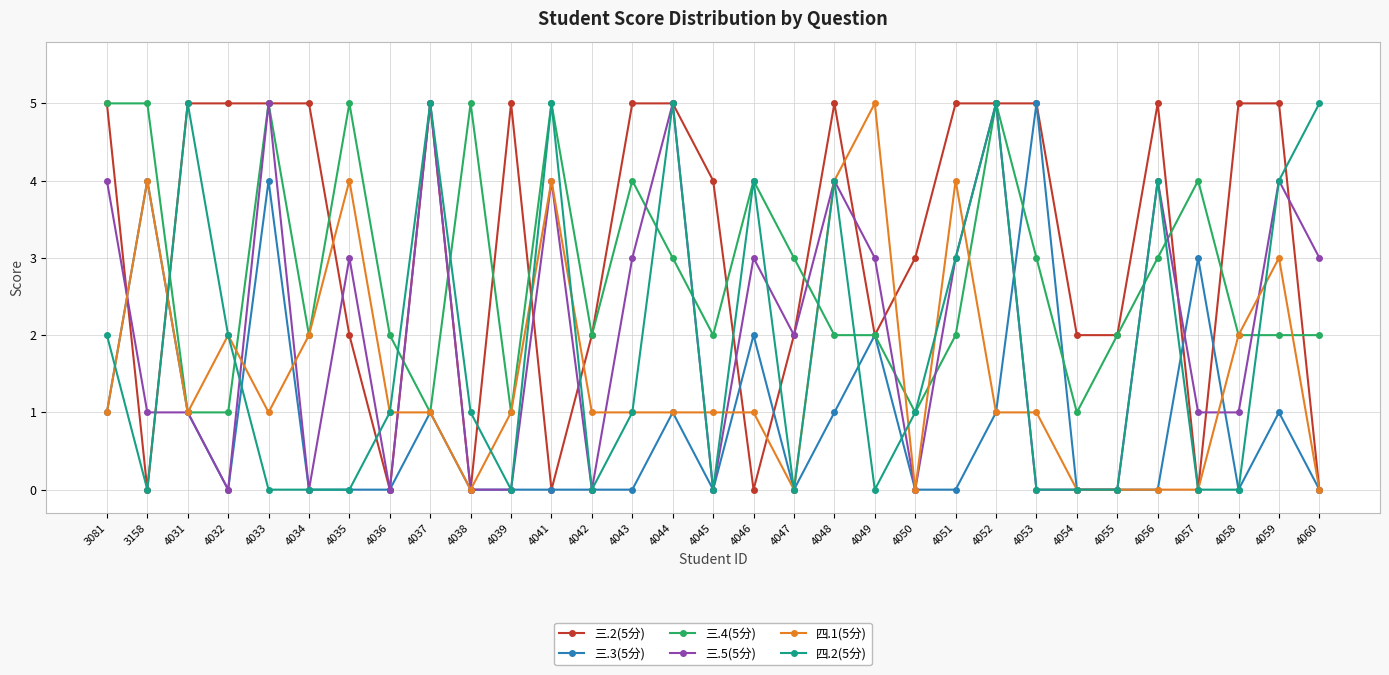

Is it true that 四.2(5分) equals 0 at 4035?

True